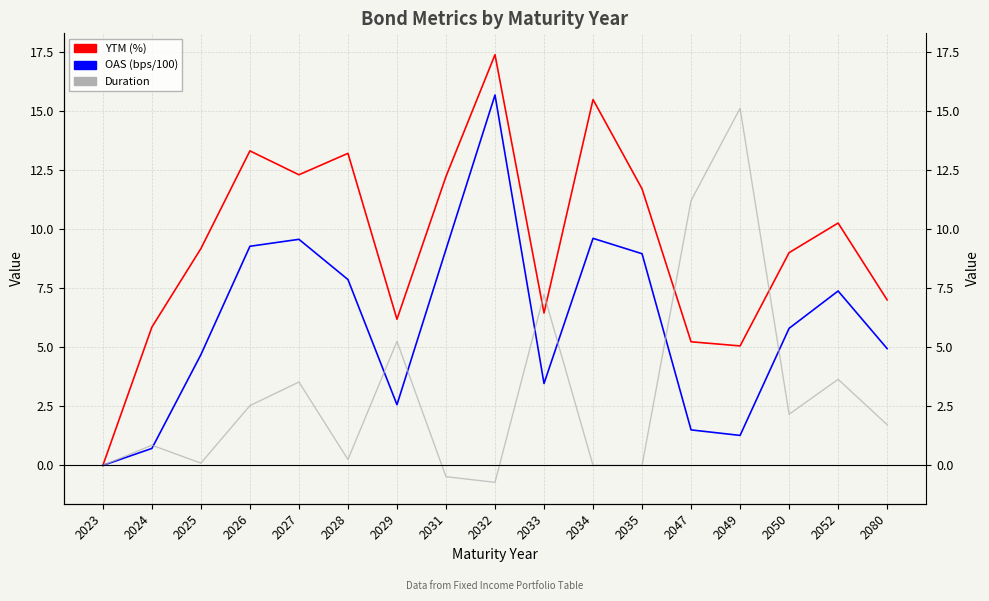

True or false: Duration has more than 2 points higher than both neighbors.

True